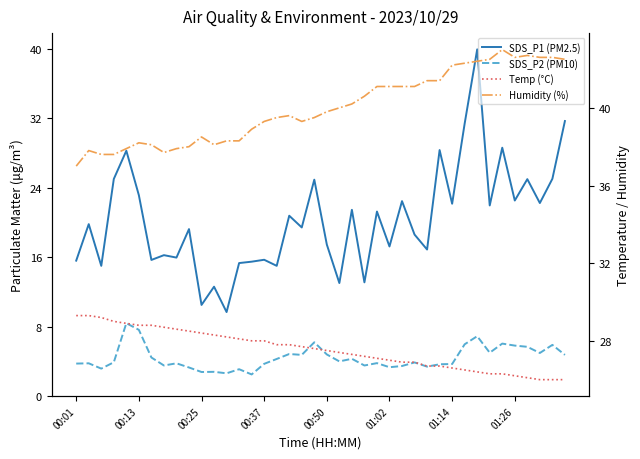

How many times do Temp (°C) and SDS_P1 (PM2.5) cross each other?

7